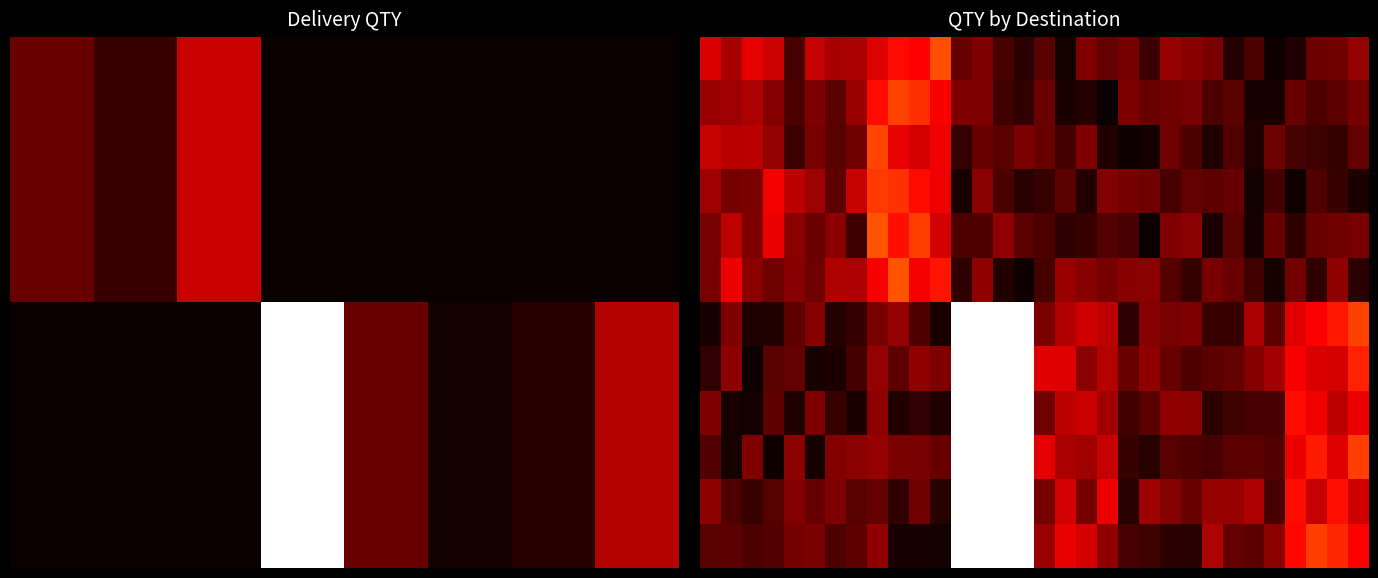

What is the total value across all series at 11?

186.4